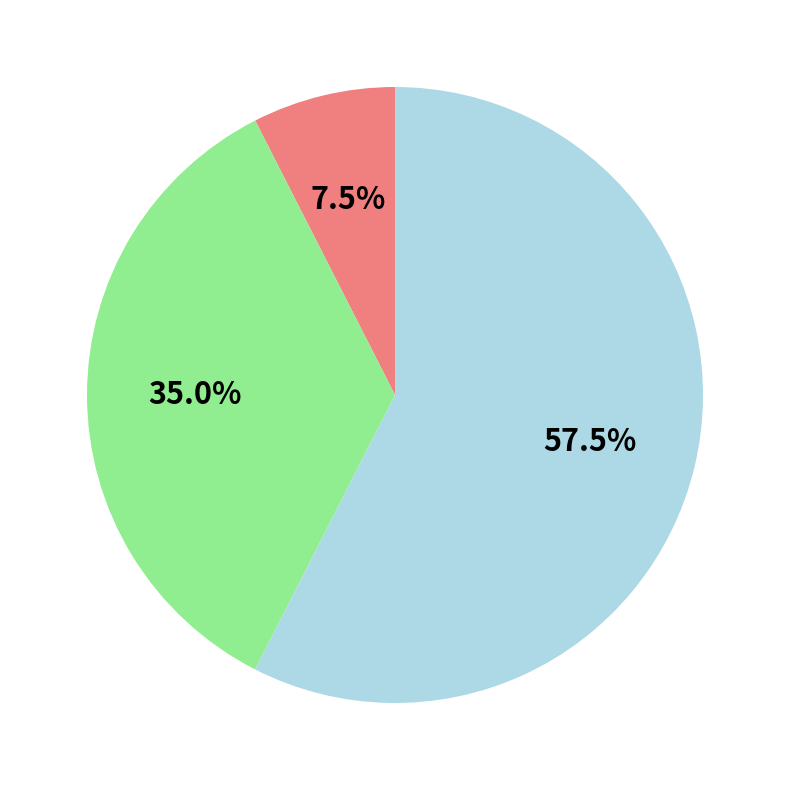

Is there any slice that represents more than half of the pie?

Yes